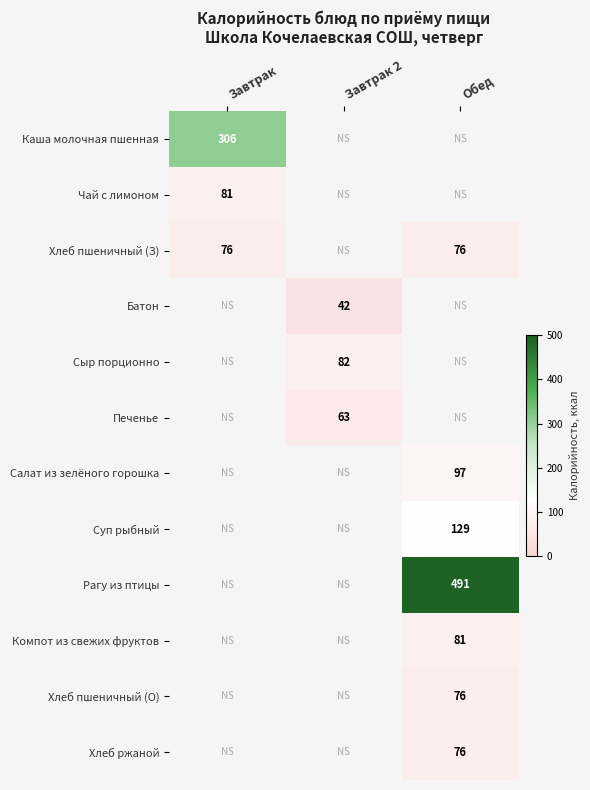

True or false: Хлеб пшеничный (З) has a value of 120.3 at Завтрак.

False